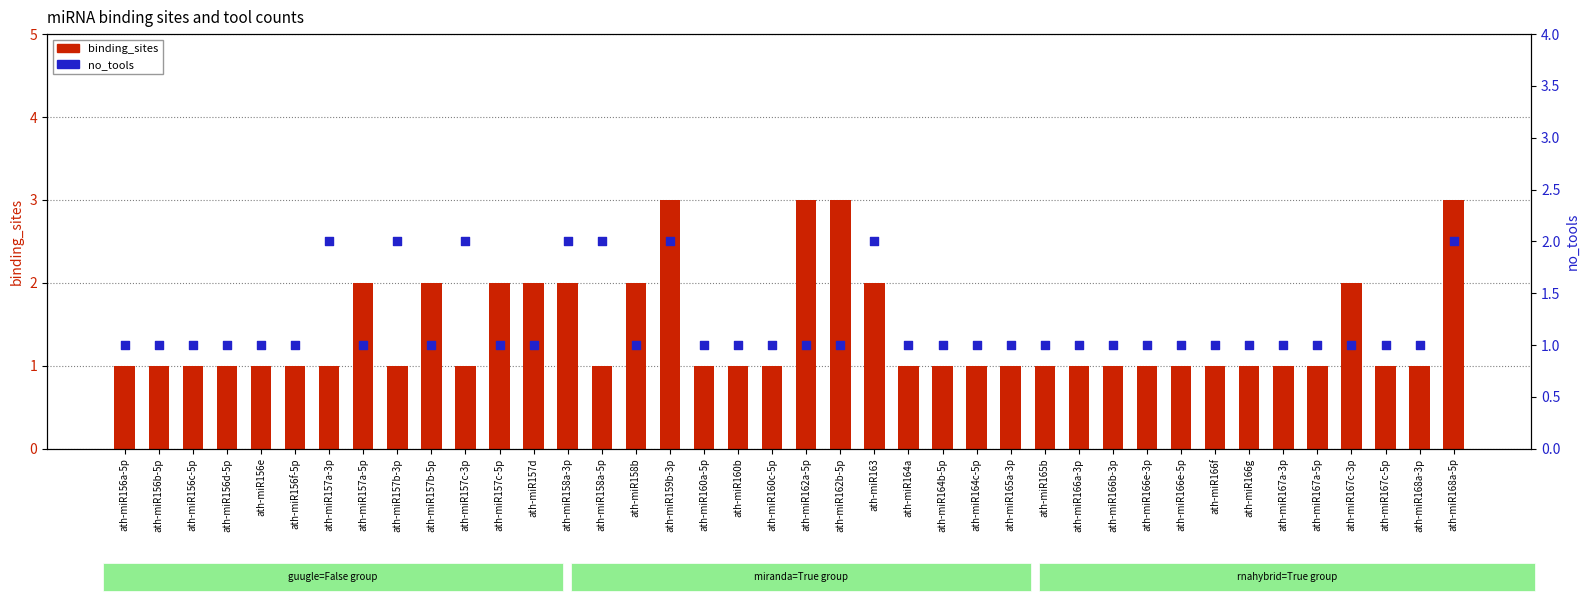

What are all the series names shown in the legend?

binding_sites, no_tools